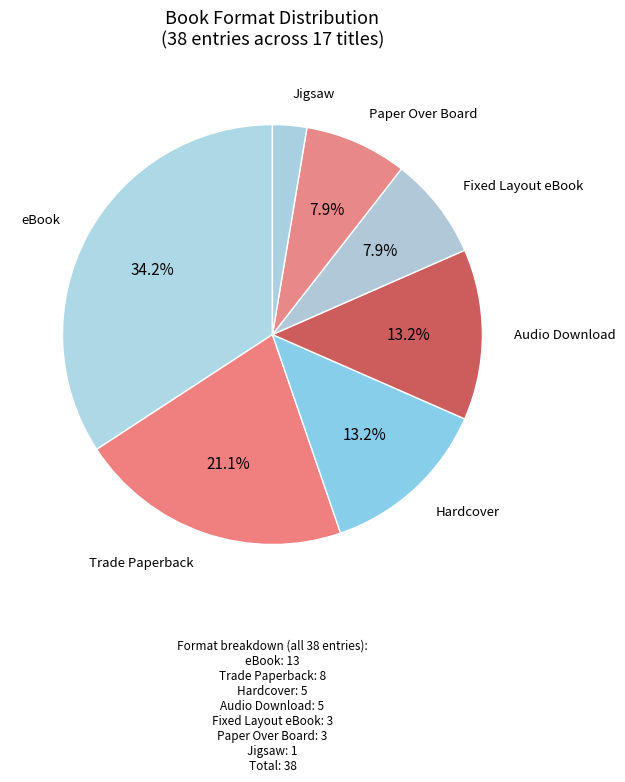

What is the smallest slice in the pie chart?

Jigsaw